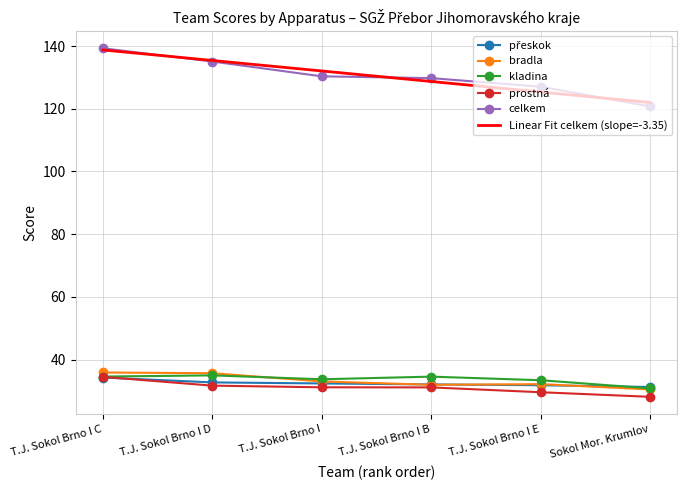

What is the average value of the Linear Fit celkem (slope=-3.35) series?

130.4